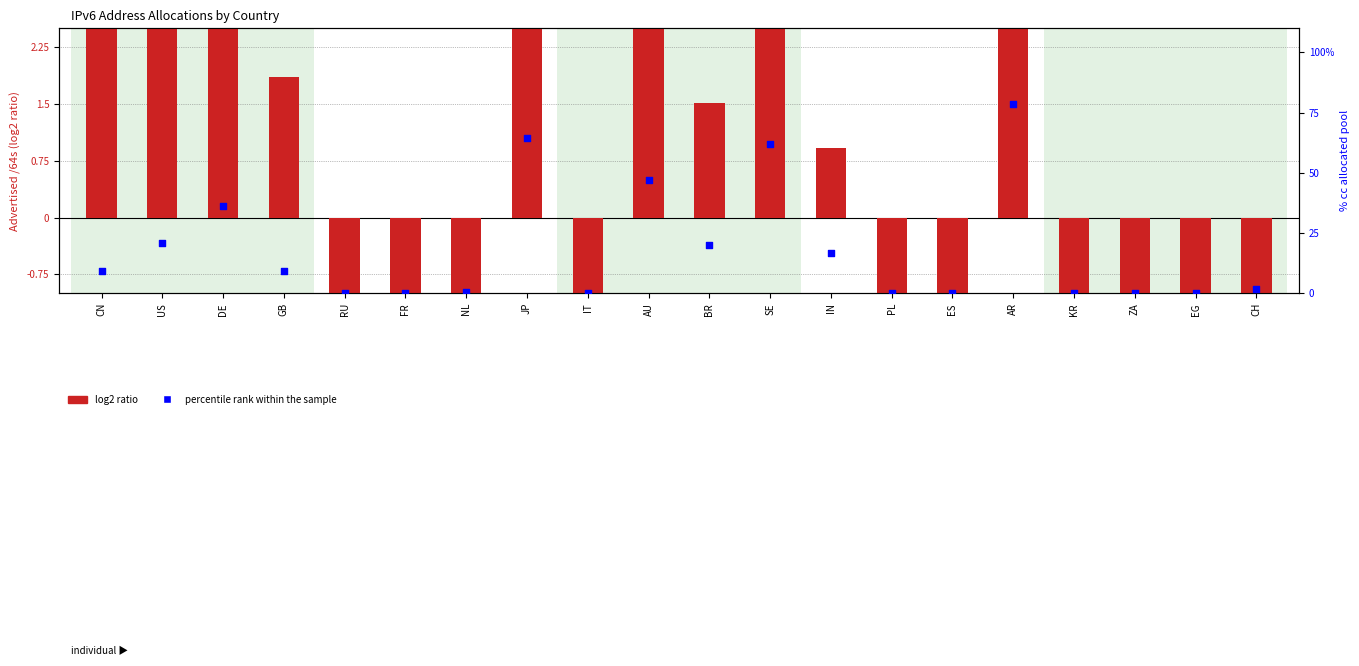

What are all the series names shown in the legend?

log2 ratio, percentile rank within the sample